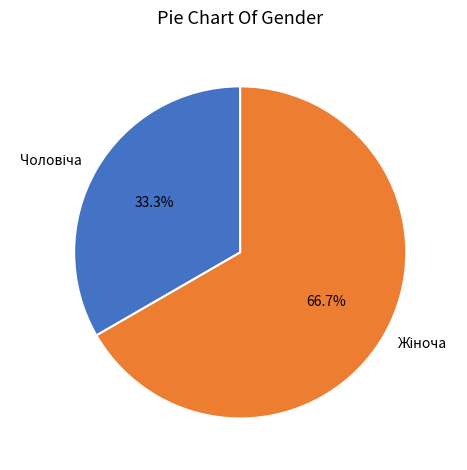

Is there any slice that represents more than half of the pie?

Yes